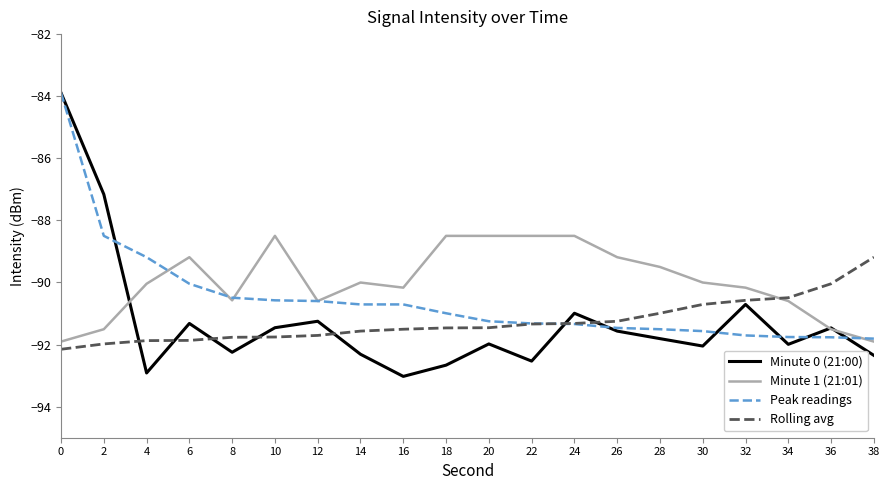

What is the total value across all series at 10?

-362.3